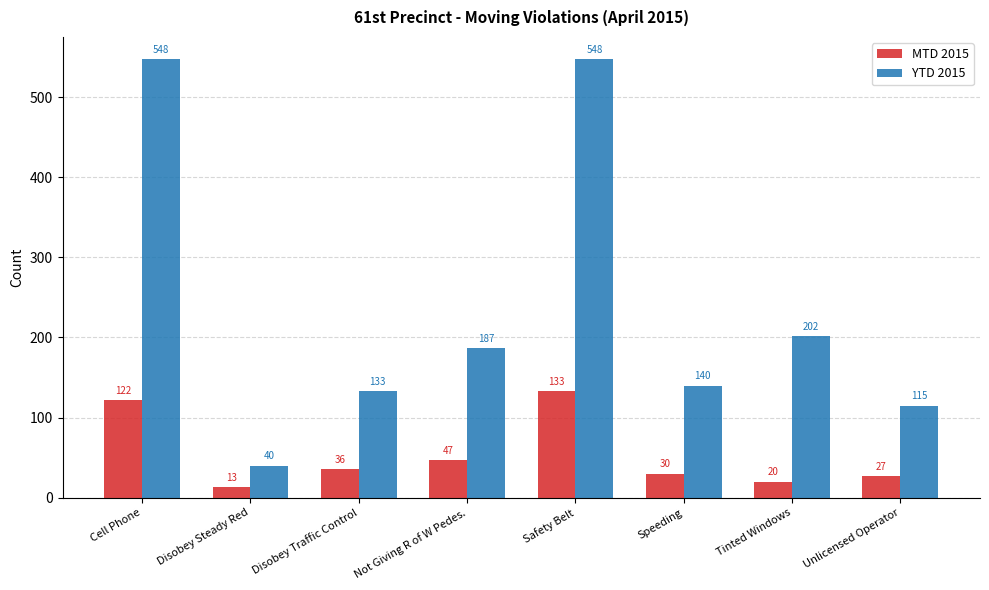

What is the sum of all MTD 2015 values?

428